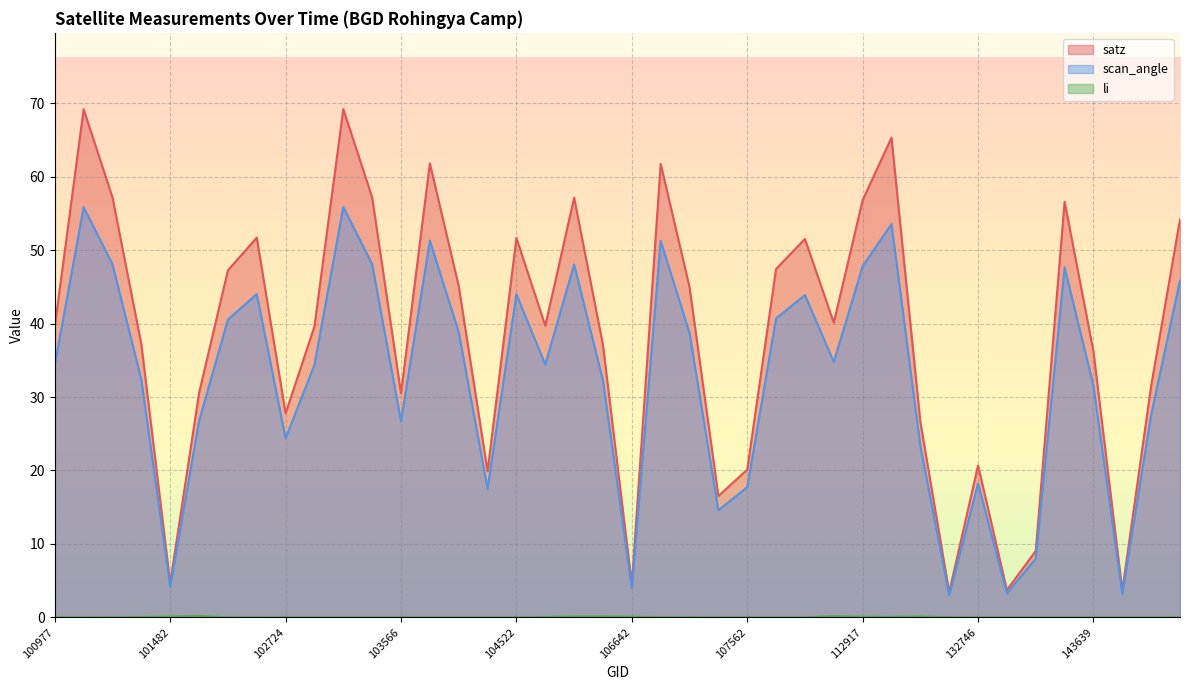

True or false: satz has a value of 56.6 at 143444.

True